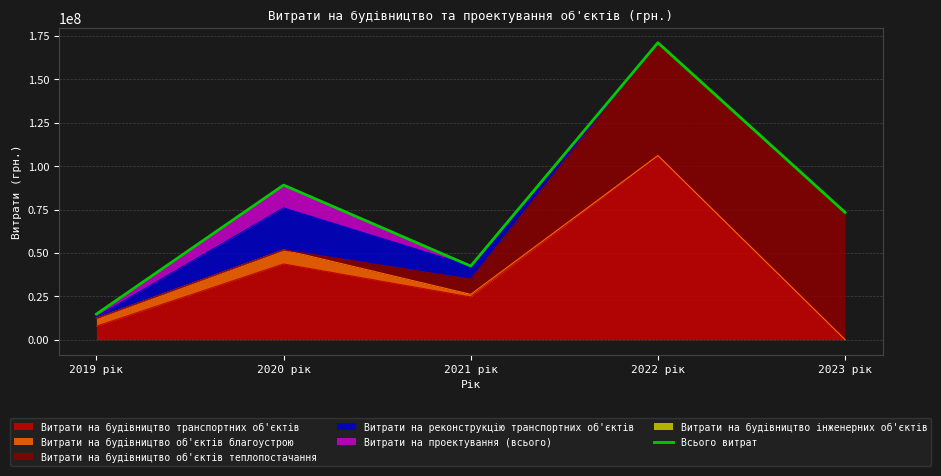

Where does the data first go above 73328640?

2020 рік